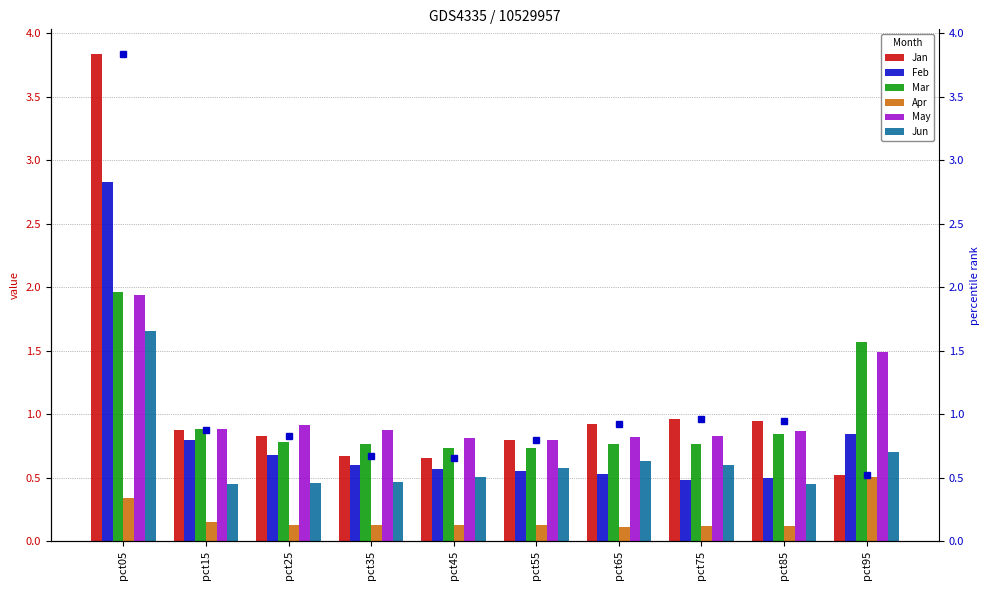

At which category is the sum across all series the highest?

pct05